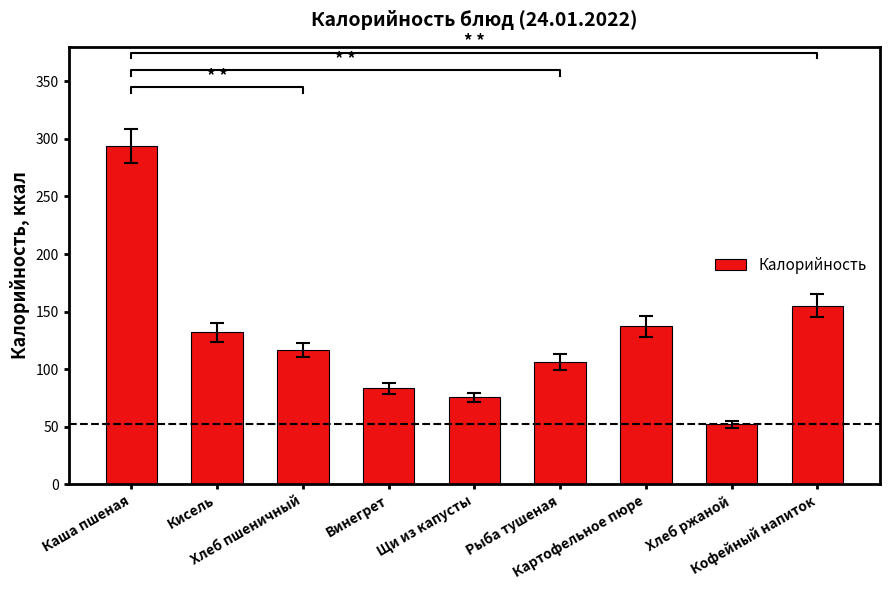

Reading right to left, what are all the values shown in this chart?

Кофейный напиток=155.2	Хлеб ржаной=52.2	Картофельное пюре=137.2	Рыба тушеная=106.0	Щи из капусты=75.7	Винегрет=83.2	Хлеб пшеничный=116.9	Кисель=132.0	Каша пшеная=294.0